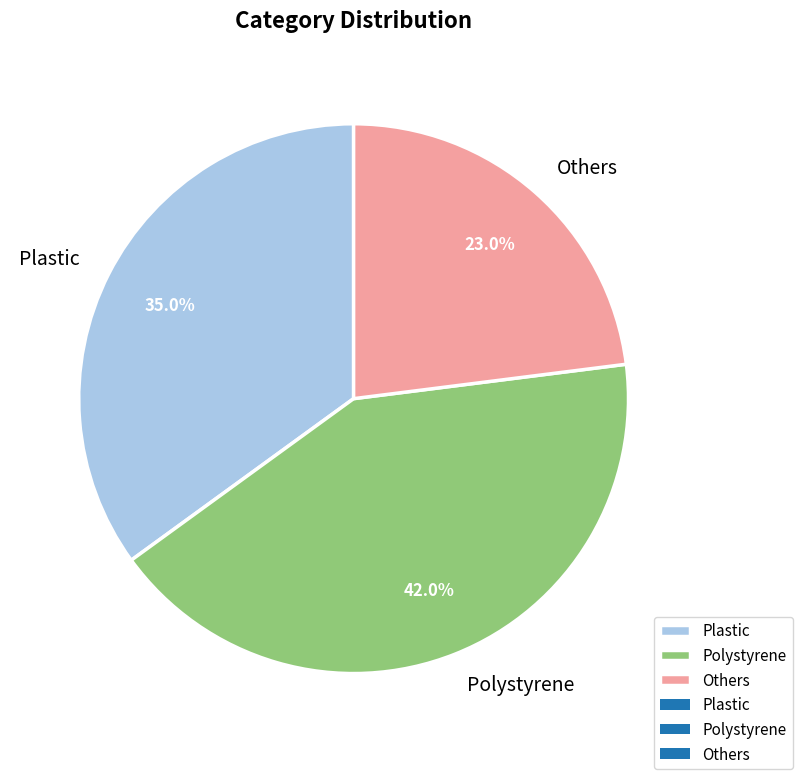

Is there a majority slice in this chart?

No